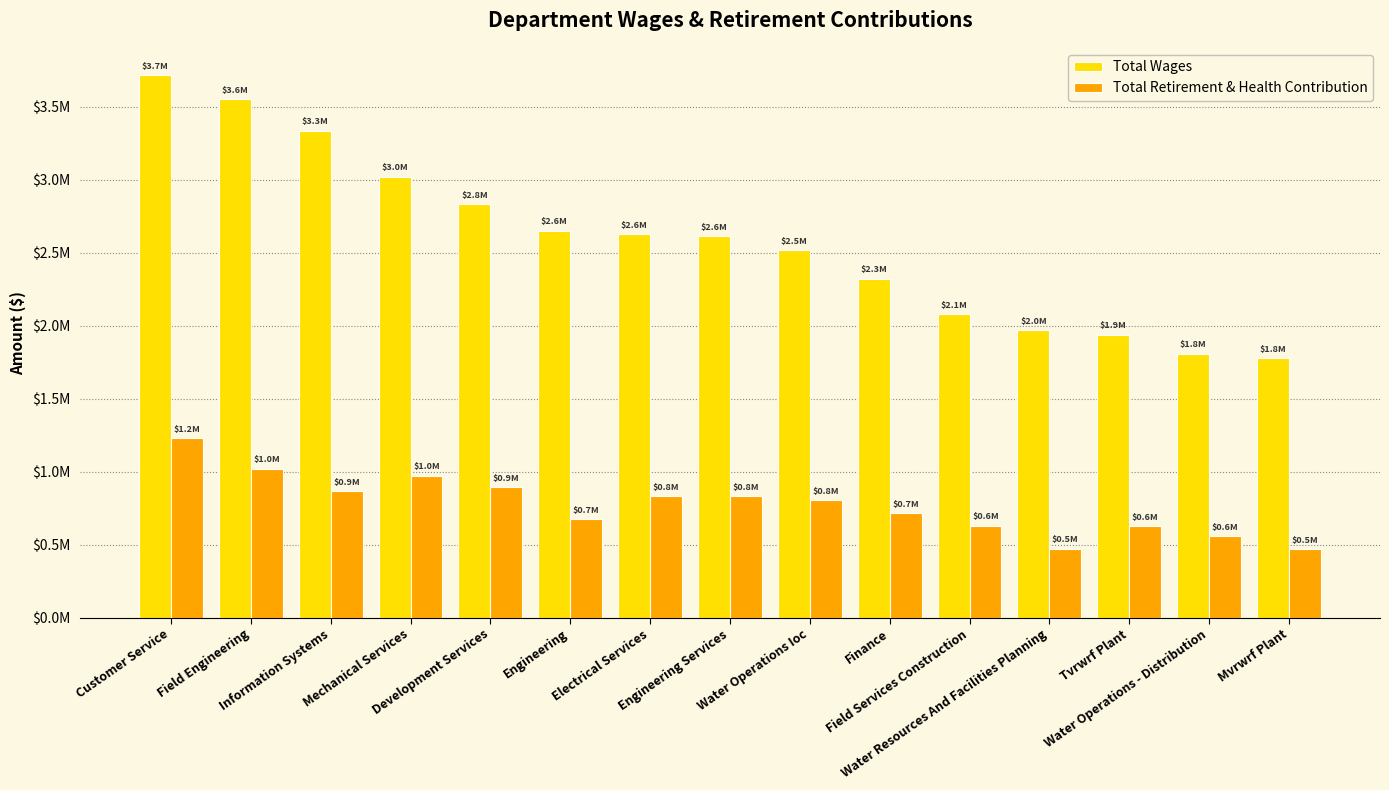

What is the minimum value for Total Retirement & Health Contribution?

469247